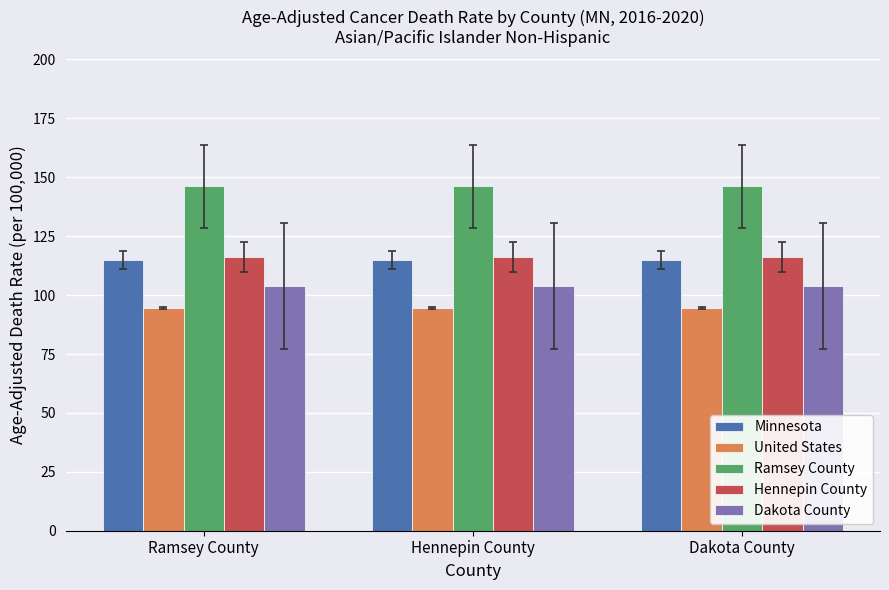

What is the label of the 3rd bar from the left?

Dakota County